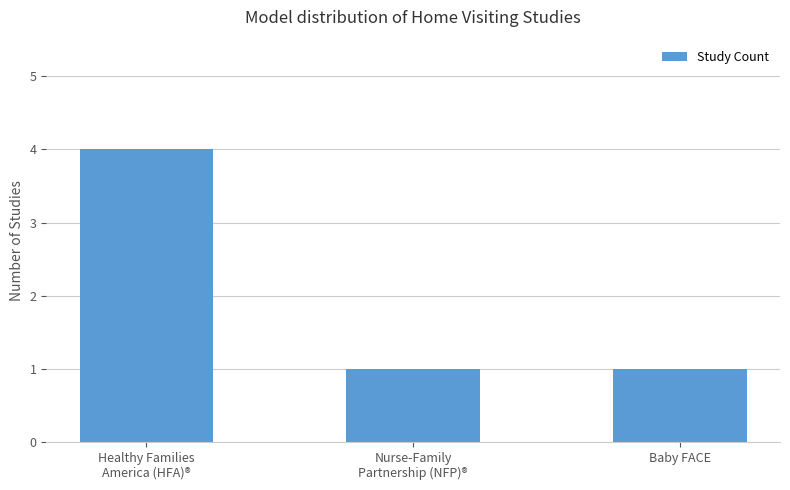

What is the value of the 1st bar from the left?

4